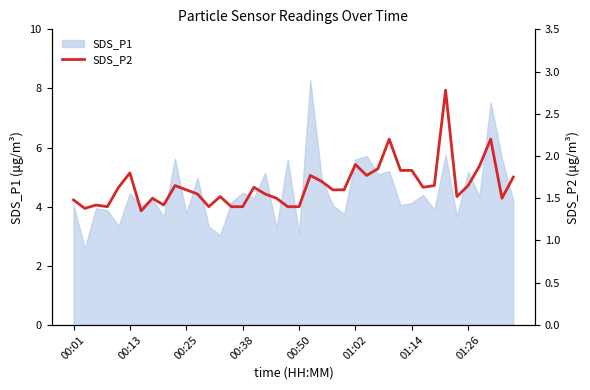

What is the highest value of the SDS_P1 series?

8.3